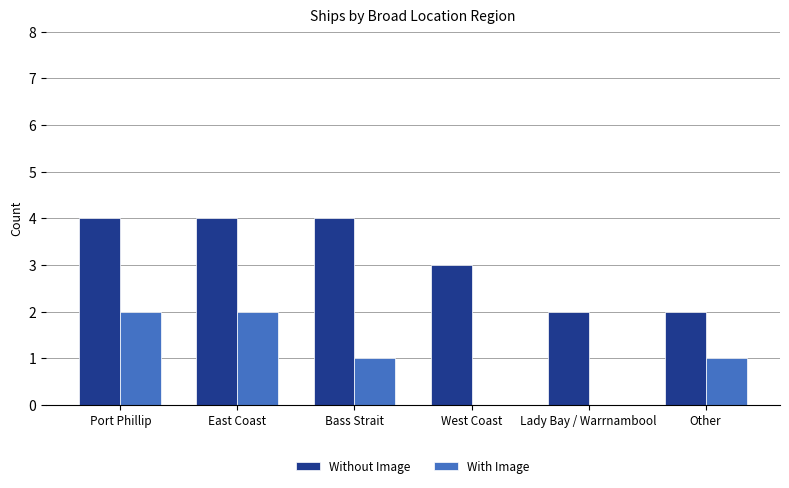

Between Port Phillip and West Coast, which series saw the biggest shift?

With Image